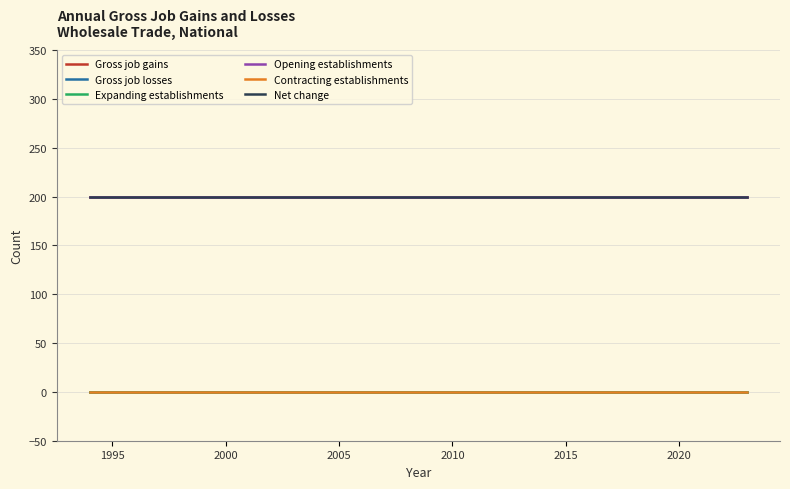

True or false: Expanding establishments and Gross job gains cross at least once.

False